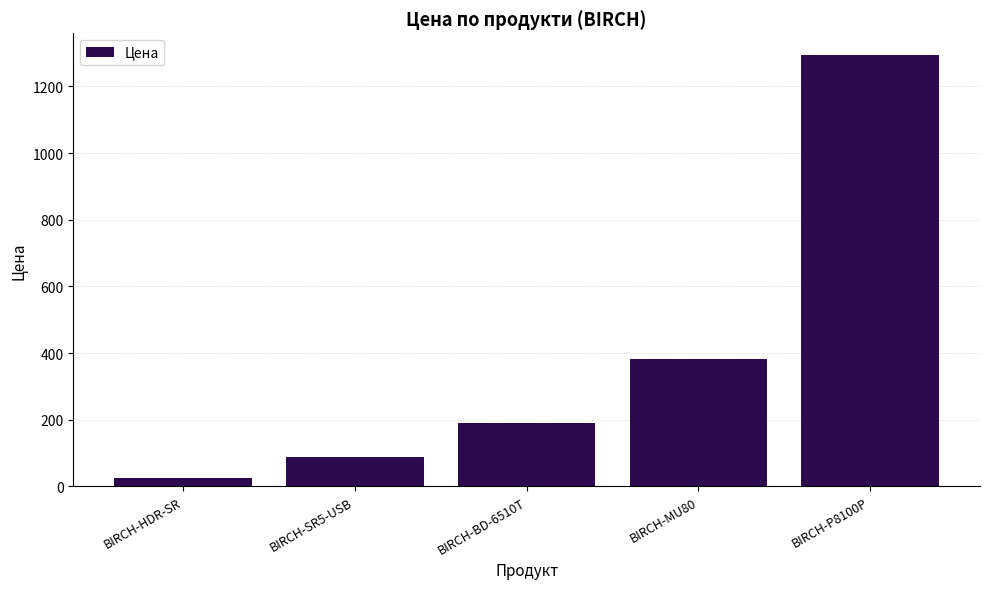

How many data points are above 190?

3